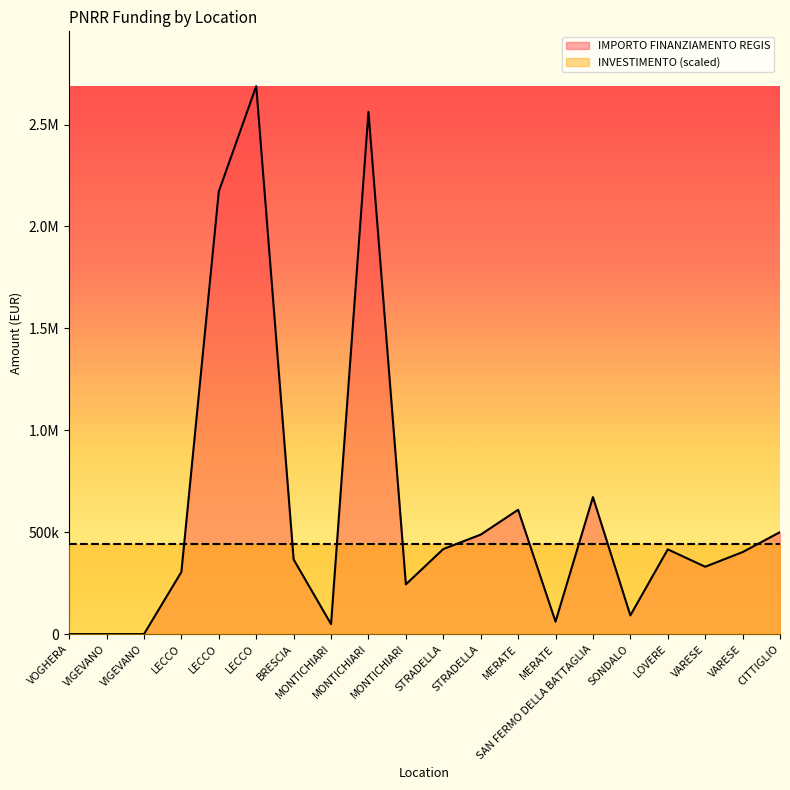

What is the label of the 8th point from the right?

MERATE